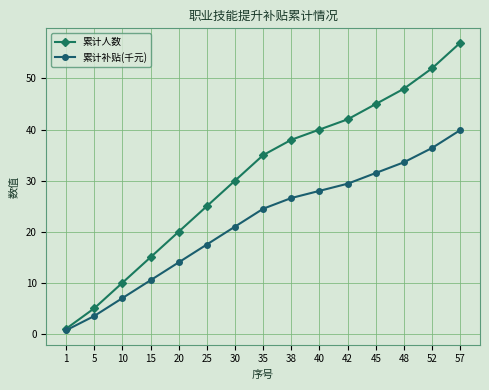

List the series in order of their peak value, lowest first.

累计补贴(千元), 累计人数